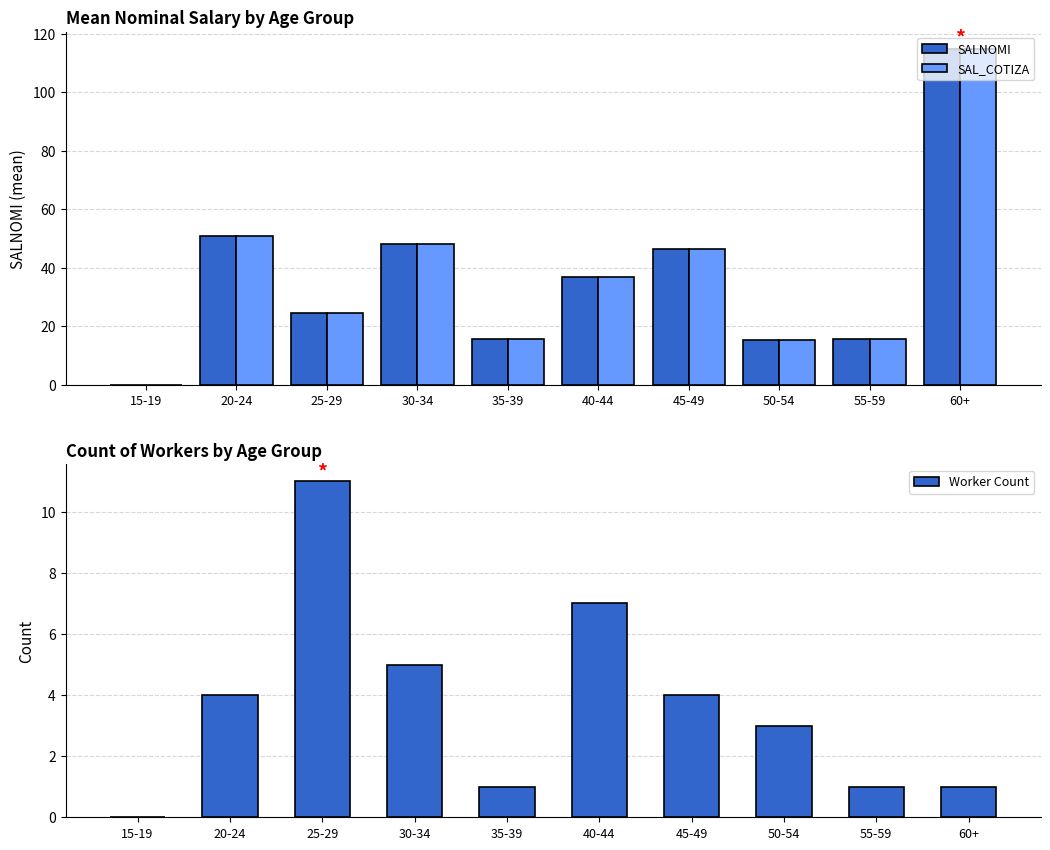

Which has a higher value, 60+ or 40-44?

60+